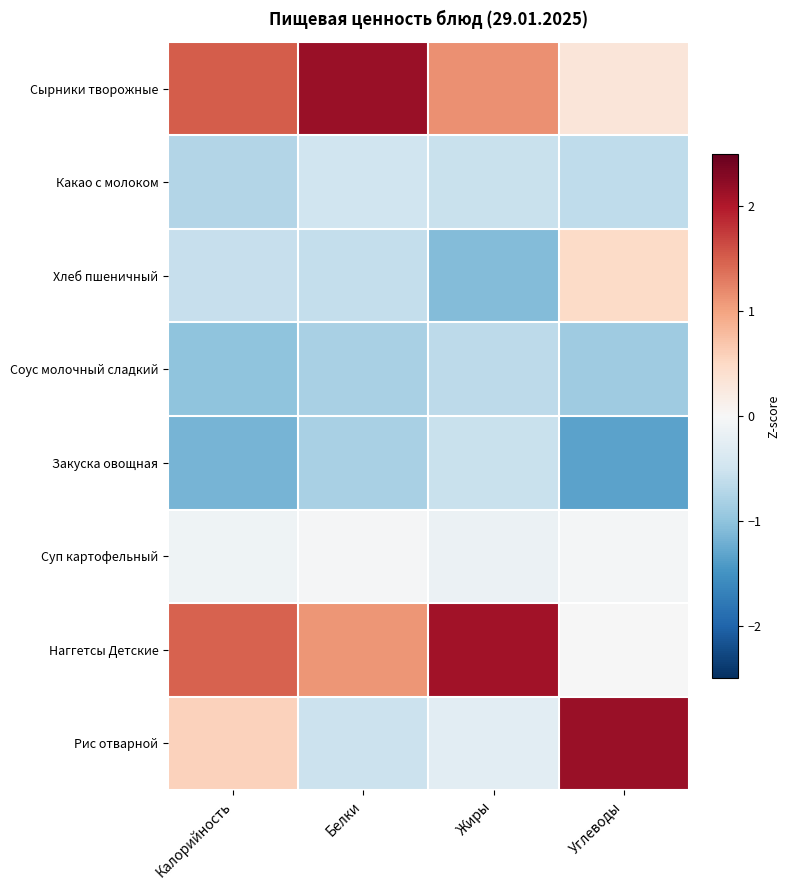

Which series has the largest total across all categories?

Сырники творожные